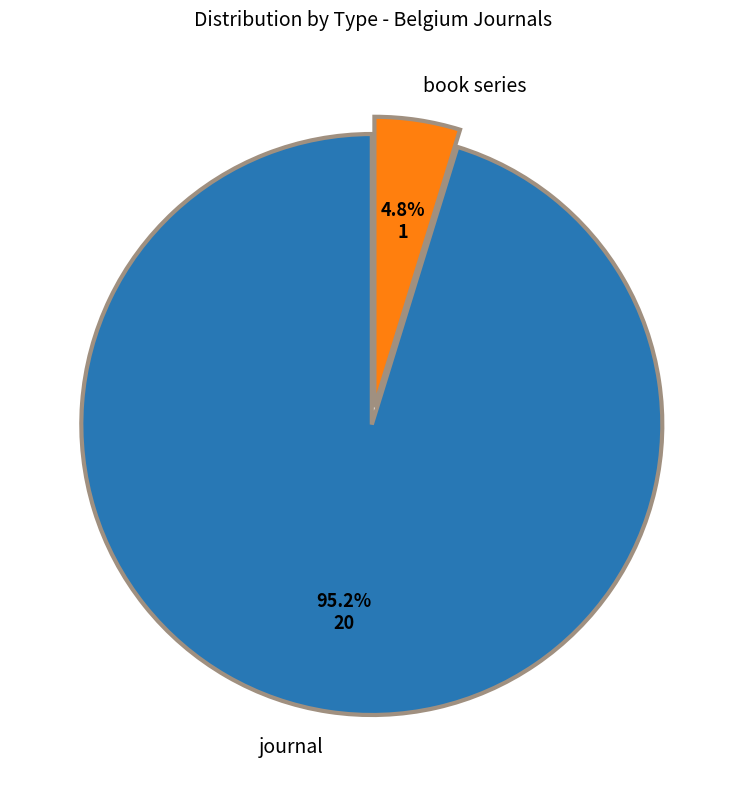

Does any single category account for the majority?

Yes